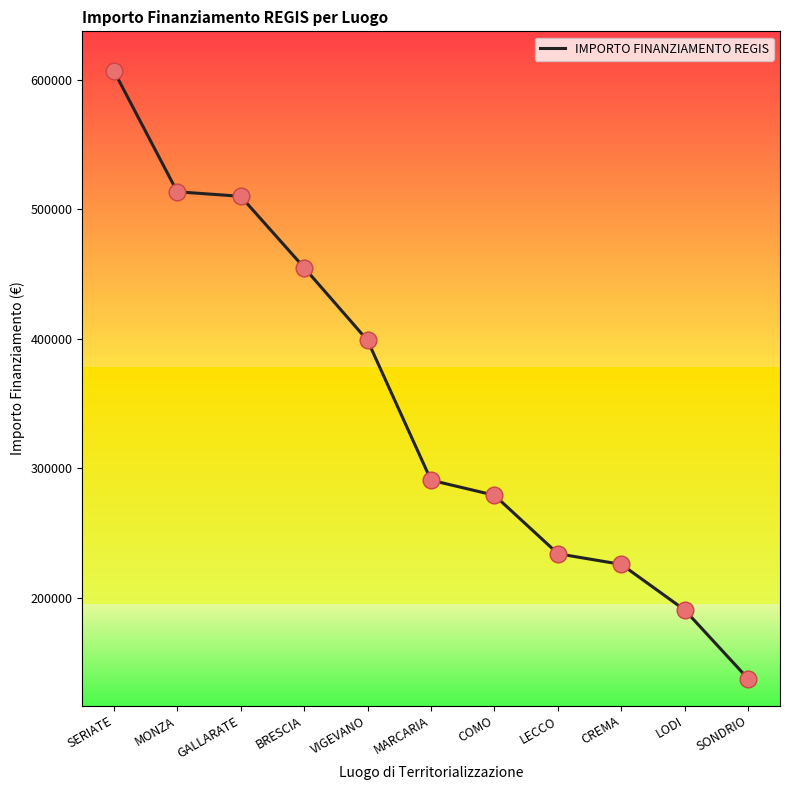

Approximately how many times larger is the value at CREMA compared to LODI?

1.2